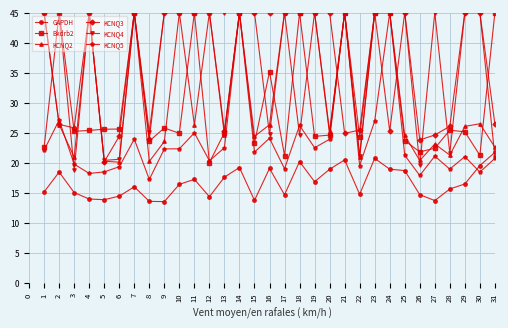

What is the highest value of the KCNQ3 series?

45.0